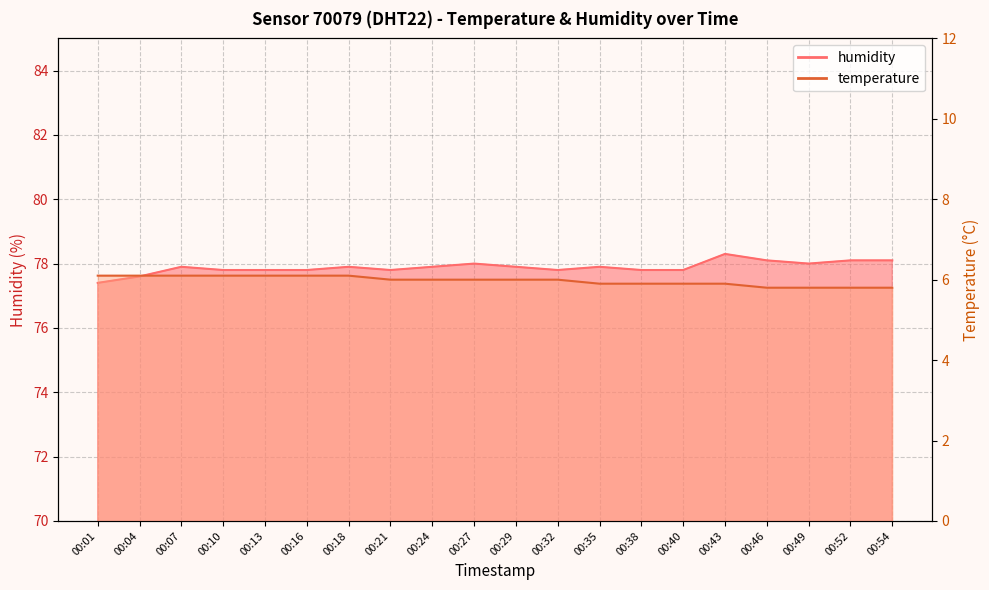

Which series has the largest range (max minus min)?

humidity